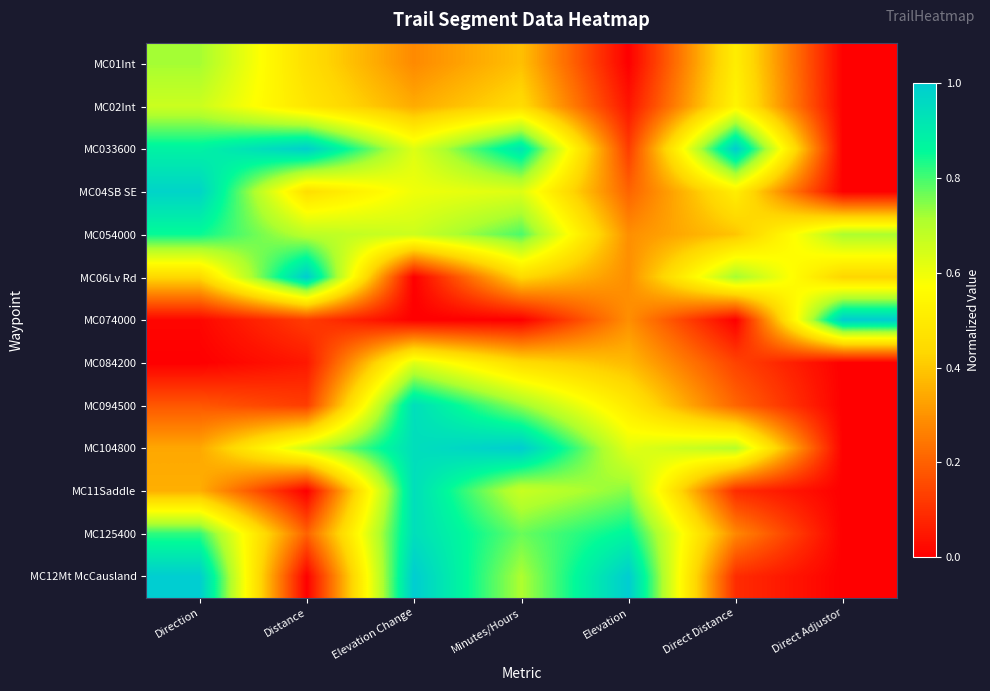

At how many categories does at least one series exceed 0?

7